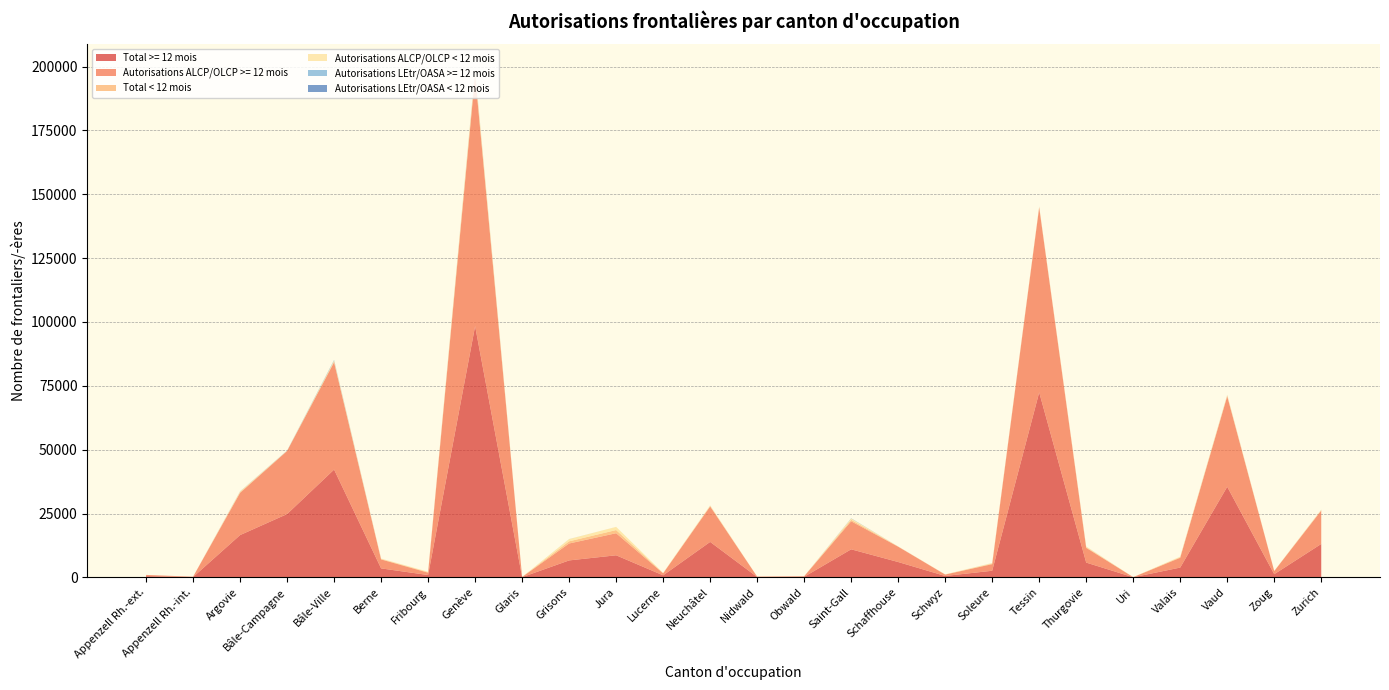

Reading right to left, transcribe all the data shown in this chart.

Total >= 12 mois: Zurich=13081	Zoug=1233	Vaud=35470	Valais=3834	Uri=47	Thurgovie=5785	Tessin=72430	Soleure=2591	Schwyz=547	Schaffhouse=6006	Saint-Gall=10987	Obwald=215	Nidwald=146	Neuchâtel=13883	Lucerne=792	Jura=8641	Grisons=6637	Glaris=78	Genève=98376	Fribourg=911	Berne=3513	Bâle-Ville=42206	Bâle-Campagne=24780	Argovie=16554	Appenzell Rh.-int.=125	Appenzell Rh.-ext.=476
Autorisations ALCP/OLCP >= 12 mois: Zurich=13063	Zoug=1233	Vaud=35432	Valais=3831	Uri=47	Thurgovie=5767	Tessin=72402	Soleure=2579	Schwyz=547	Schaffhouse=6004	Saint-Gall=10965	Obwald=213	Nidwald=146	Neuchâtel=13873	Lucerne=792	Jura=8640	Grisons=6624	Glaris=78	Genève=98172	Fribourg=911	Berne=3511	Bâle-Ville=41977	Bâle-Campagne=24713	Argovie=16524	Appenzell Rh.-int.=125	Appenzell Rh.-ext.=475
Total < 12 mois: Zurich=179	Zoug=39	Vaud=263	Valais=219	Uri=0	Thurgovie=254	Tessin=195	Soleure=212	Schwyz=37	Schaffhouse=46	Saint-Gall=572	Obwald=5	Nidwald=7	Neuchâtel=199	Lucerne=82	Jura=1242	Grisons=856	Glaris=4	Genève=1002	Fribourg=195	Berne=161	Bâle-Ville=353	Bâle-Campagne=42	Argovie=282	Appenzell Rh.-int.=1	Appenzell Rh.-ext.=7
Autorisations ALCP/OLCP < 12 mois: Zurich=179	Zoug=39	Vaud=263	Valais=219	Uri=0	Thurgovie=253	Tessin=195	Soleure=209	Schwyz=37	Schaffhouse=46	Saint-Gall=507	Obwald=5	Nidwald=7	Neuchâtel=199	Lucerne=82	Jura=1242	Grisons=849	Glaris=4	Genève=1001	Fribourg=195	Berne=160	Bâle-Ville=319	Bâle-Campagne=39	Argovie=258	Appenzell Rh.-int.=1	Appenzell Rh.-ext.=5
Autorisations LEtr/OASA >= 12 mois: Zurich=18	Zoug=0	Vaud=38	Valais=3	Uri=0	Thurgovie=18	Tessin=28	Soleure=12	Schwyz=0	Schaffhouse=2	Saint-Gall=22	Obwald=2	Nidwald=0	Neuchâtel=10	Lucerne=0	Jura=1	Grisons=13	Glaris=0	Genève=204	Fribourg=0	Berne=2	Bâle-Ville=229	Bâle-Campagne=67	Argovie=30	Appenzell Rh.-int.=0	Appenzell Rh.-ext.=1
Autorisations LEtr/OASA < 12 mois: Zurich=0	Zoug=0	Vaud=0	Valais=0	Uri=0	Thurgovie=1	Tessin=0	Soleure=3	Schwyz=0	Schaffhouse=0	Saint-Gall=65	Obwald=0	Nidwald=0	Neuchâtel=0	Lucerne=0	Jura=0	Grisons=7	Glaris=0	Genève=1	Fribourg=0	Berne=1	Bâle-Ville=34	Bâle-Campagne=3	Argovie=24	Appenzell Rh.-int.=0	Appenzell Rh.-ext.=2